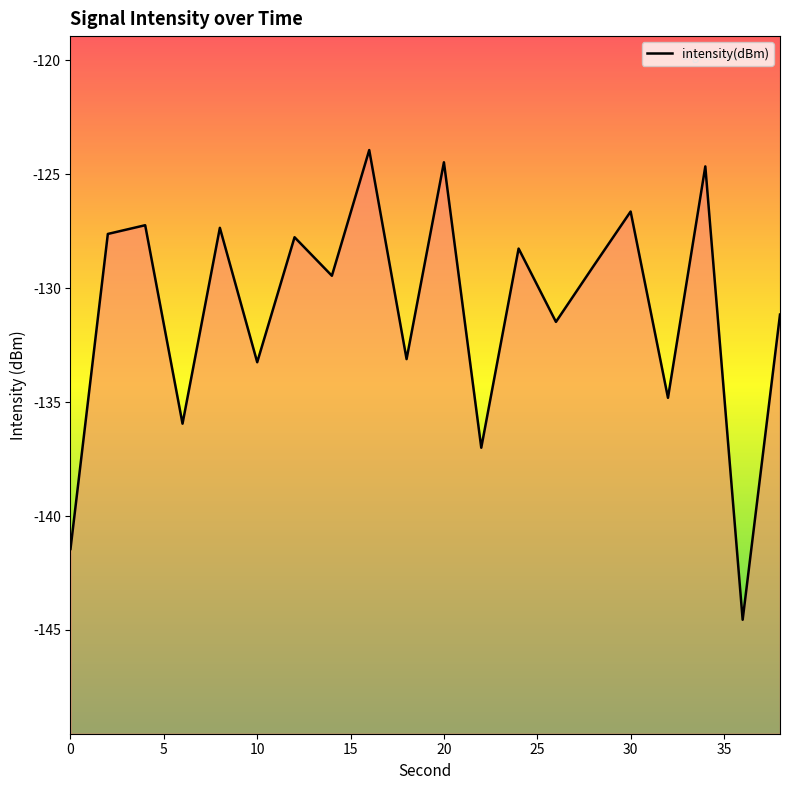

The value at 30 is -126.6. True or false?

True